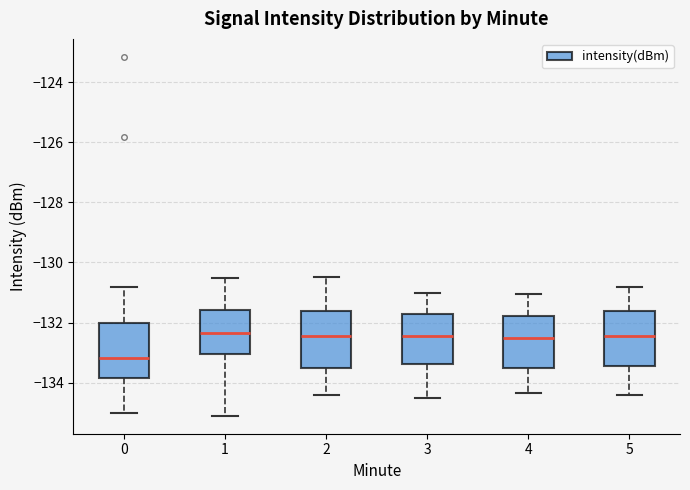

Where is the lower edge of the box at x = 2 on the y-axis? The values are not printed on the chart, so give them approximately, as read against the axis.

-133.6